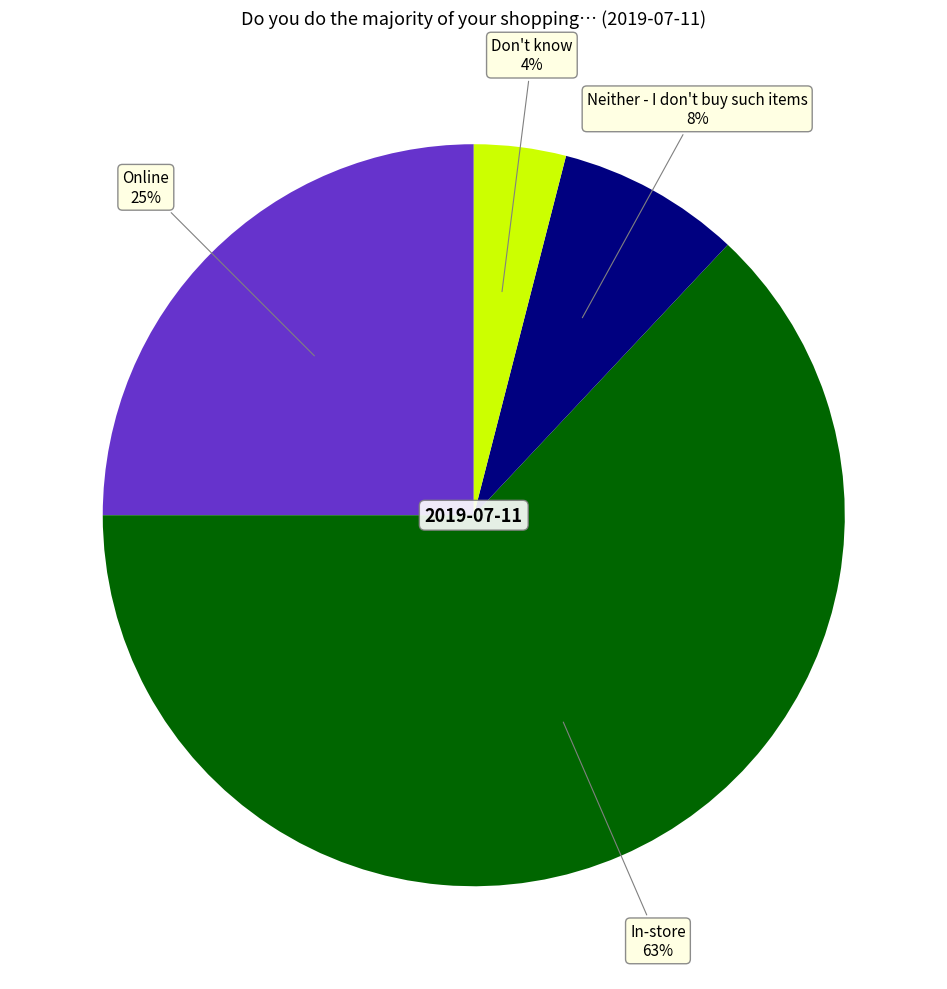

To the nearest percent, what is the difference between the largest and smallest slice percentages?

59%